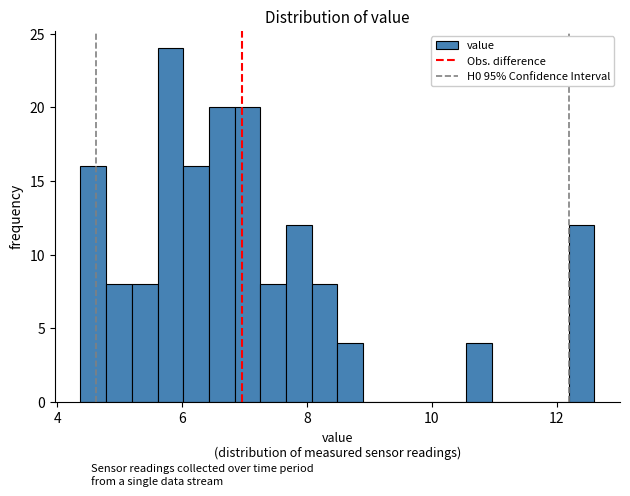

Read against the x-axis, roughly where is the centre of the tallest bar?

5.8